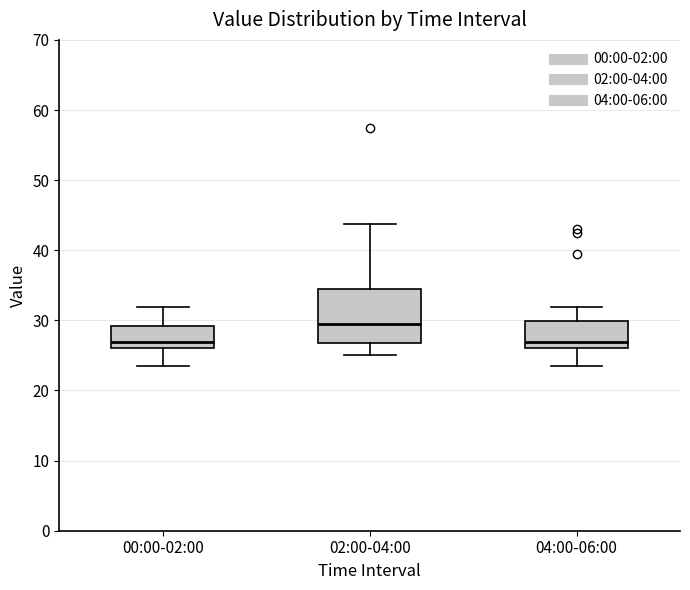

Where is the upper edge of the box for 00:00-02:00 on the y-axis? The values are not printed on the chart, so give them approximately, as read against the axis.

29